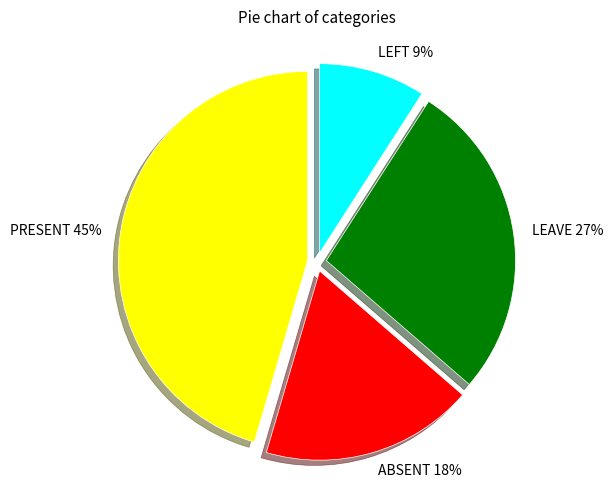

To the nearest percent, what is the combined percentage of PRESENT and LEAVE?

73%